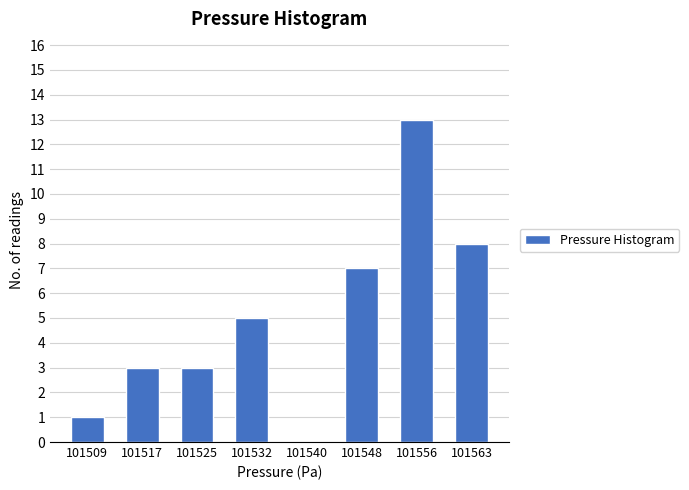

Reading left to right, transcribe all the data shown in this chart.

101509=1	101517=3	101525=3	101532=5	101540=0	101548=7	101556=13	101563=8